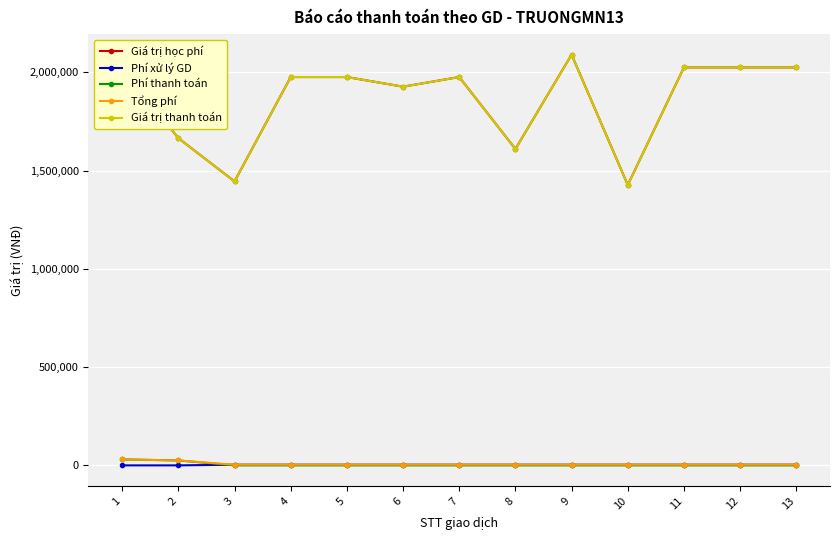

The Giá trị thanh toán series shows 1056423 at 4. True or false?

False